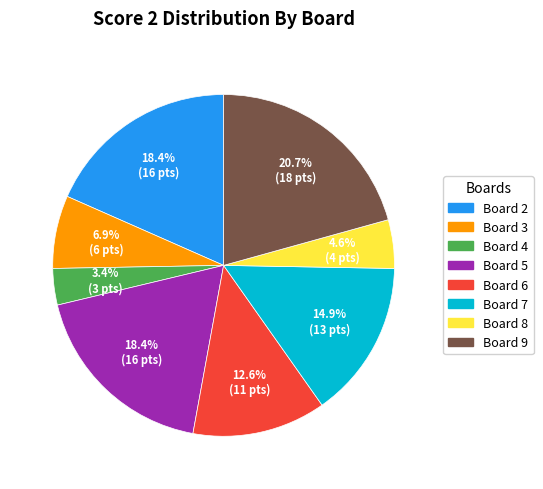

How many segments does this pie chart have?

8